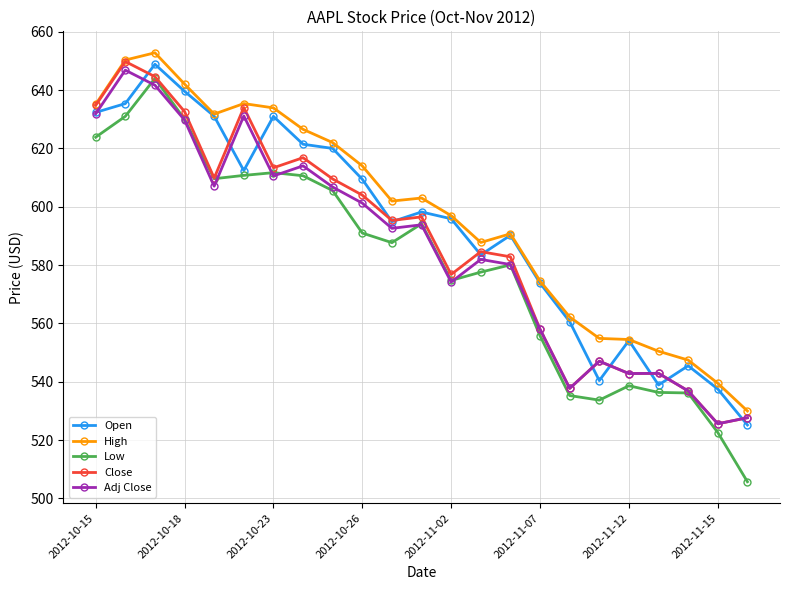

At how many categories does at least one series exceed 565?

16